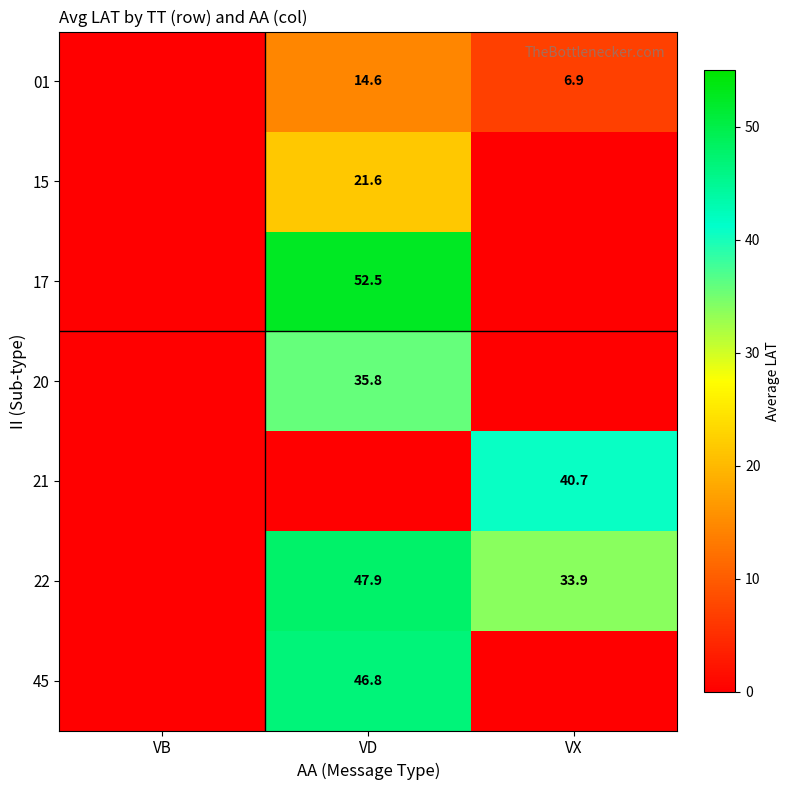

The value of 01 at VD is 14.6. True or false?

True